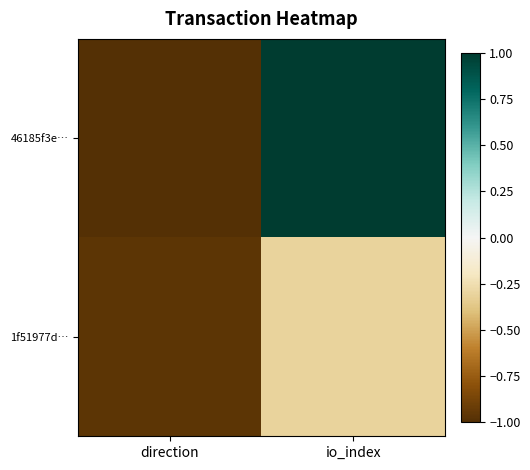

Reading left to right, list all the values displayed in this chart.

46185f3e…: direction=-1.0	io_index=1.0
1f51977d…: direction=-1.0	io_index=-0.3